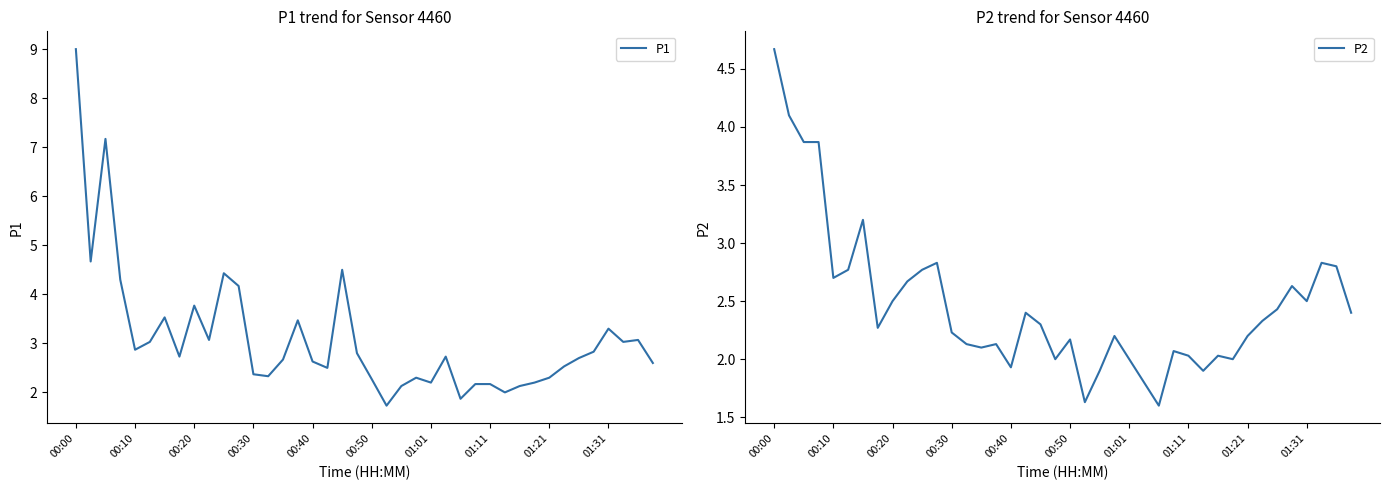

Reading left to right, transcribe all the data shown in this chart.

P1: 9.0	4.7	7.2	4.3	2.9	3.0	3.5	2.7	3.8	3.1	4.4	4.2	2.4	2.3	2.7	3.5	2.6	2.5	4.5	2.8	2.3	1.7	2.1	2.3	2.2	2.7	1.9	2.2	2.2	2.0	2.1	2.2	2.3	2.5	2.7	2.8	3.3	3.0	3.1	2.6
P2: 4.7	4.1	3.9	3.9	2.7	2.8	3.2	2.3	2.5	2.7	2.8	2.8	2.2	2.1	2.1	2.1	1.9	2.4	2.3	2.0	2.2	1.6	1.9	2.2	2.0	1.8	1.6	2.1	2.0	1.9	2.0	2.0	2.2	2.3	2.4	2.6	2.5	2.8	2.8	2.4